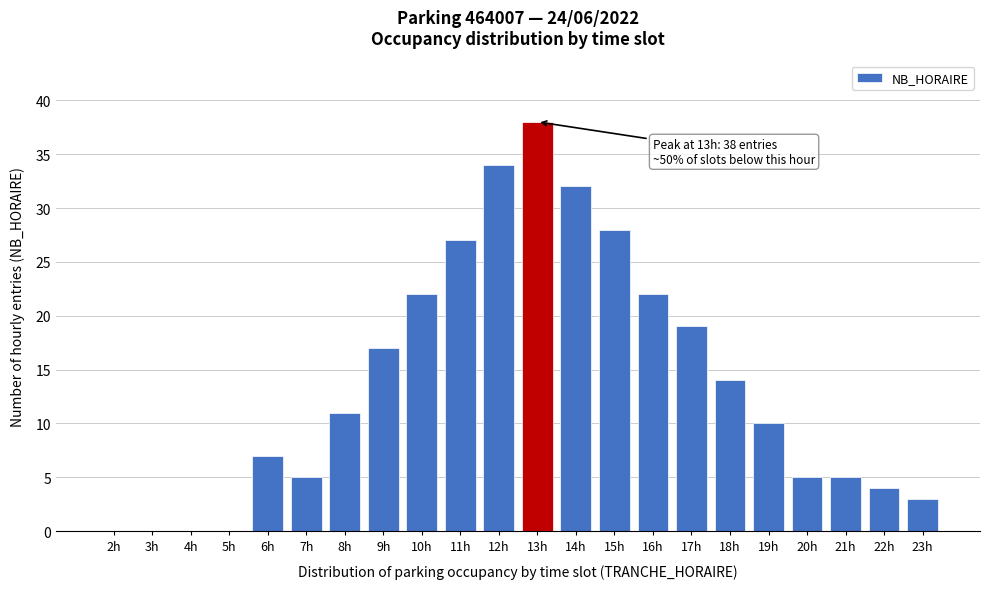

Reading right to left, transcribe all the data shown in this chart.

23h=3	22h=4	21h=5	20h=5	19h=10	18h=14	17h=19	16h=22	15h=28	14h=32	13h=38	12h=34	11h=27	10h=22	9h=17	8h=11	7h=5	6h=7	5h=0	4h=0	3h=0	2h=0